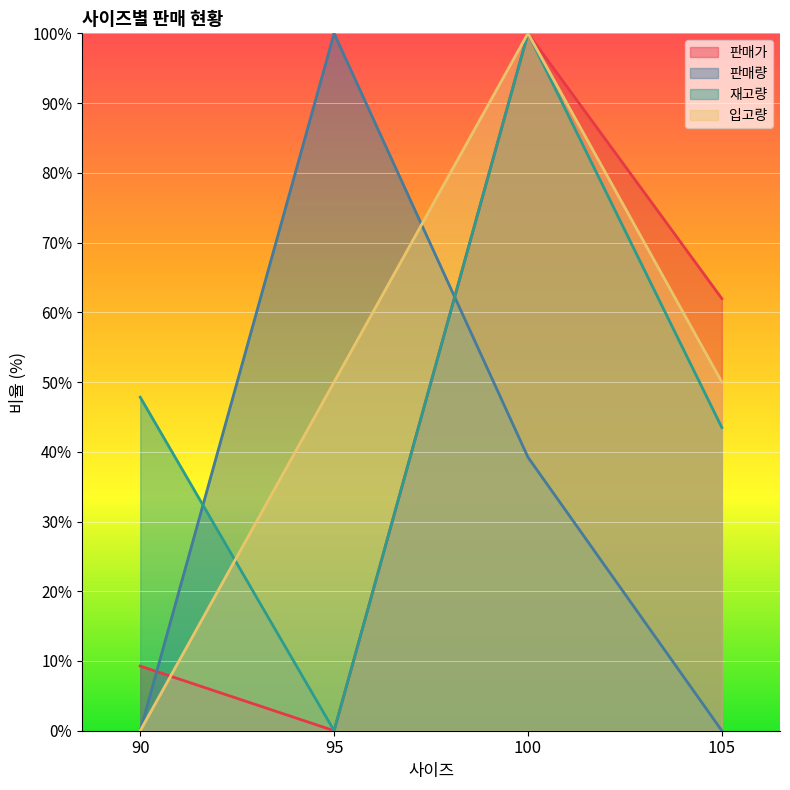

Is it true that 판매가 equals 100.0 at 100?

True